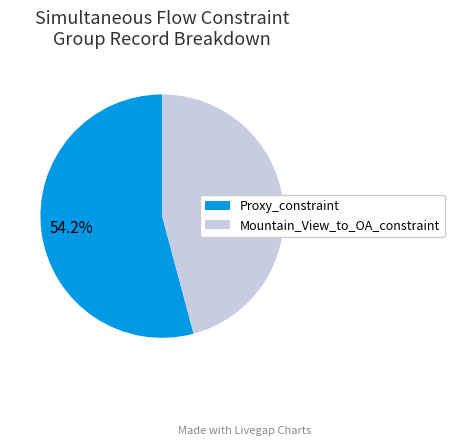

What percentage is NOT represented by Proxy_constraint?

45.8%